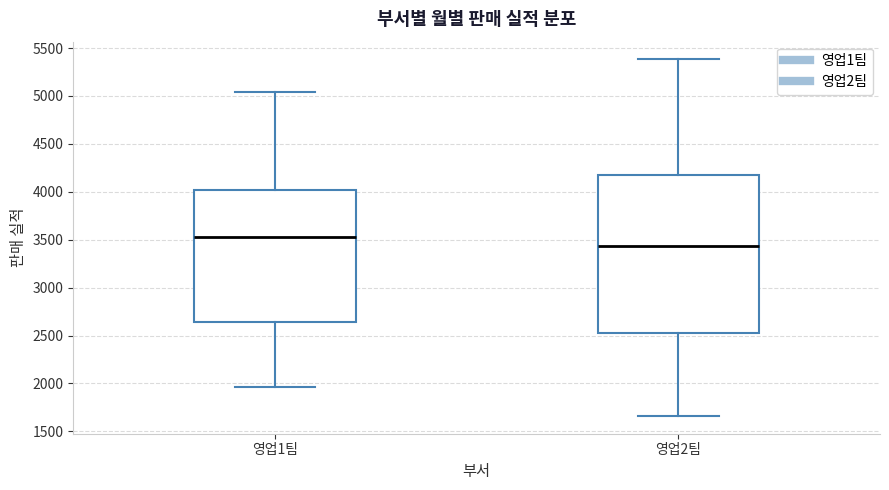

Which box is the tallest, from its lower edge to its upper edge?

영업2팀